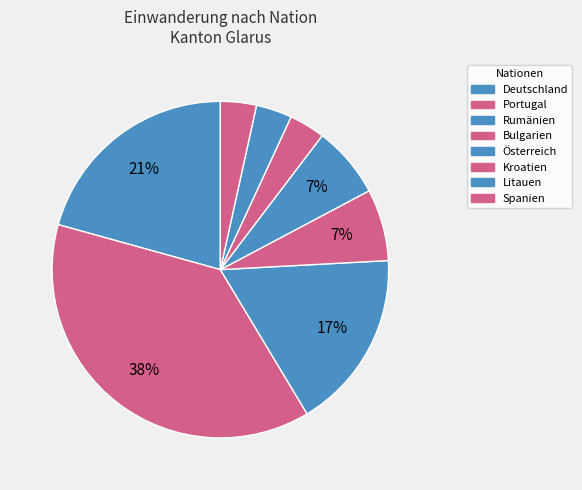

To the nearest percent, what portion does Kroatien represent?

3%